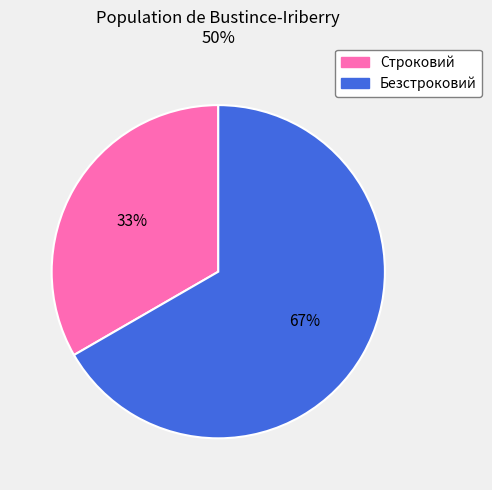

To the nearest percent, what is the combined percentage of Строковий and Безстроковий?

100%